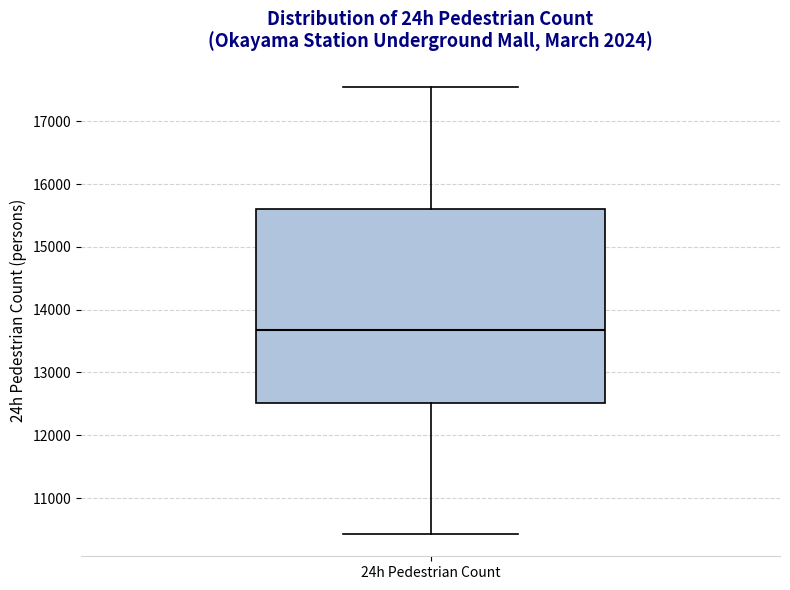

Transcribe this box plot: give where the median line is, the range the box spans, and where the two whiskers end, as read against the y-axis. The values are not printed on the chart, so give them approximately, as read against the axis.

median 13700, box 12500 to 15600, whiskers 10400 to 17500